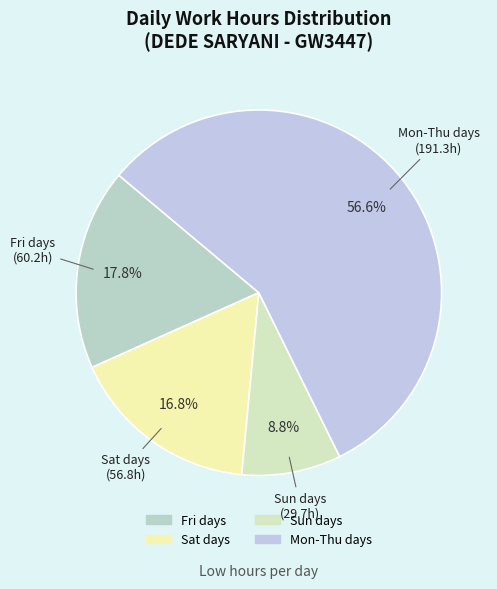

Which slice is the smallest?

1-Sun